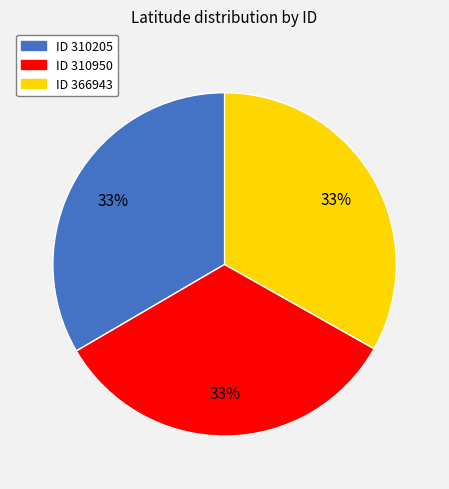

Count the number of slices in the pie.

3